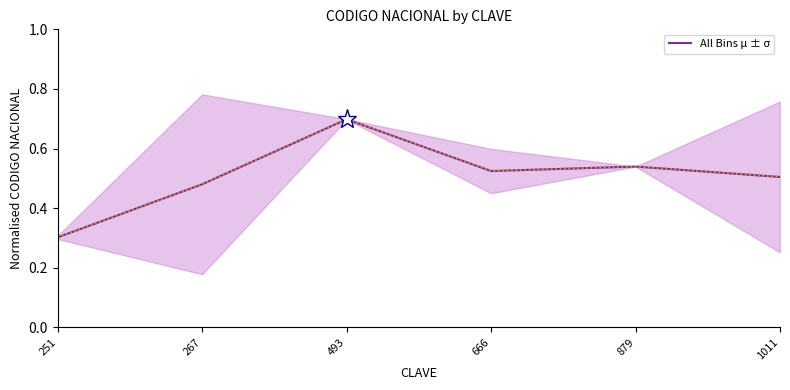

Reading right to left, extract all data points from this chart.

0.5	0.5	0.5	0.7	0.5	0.3